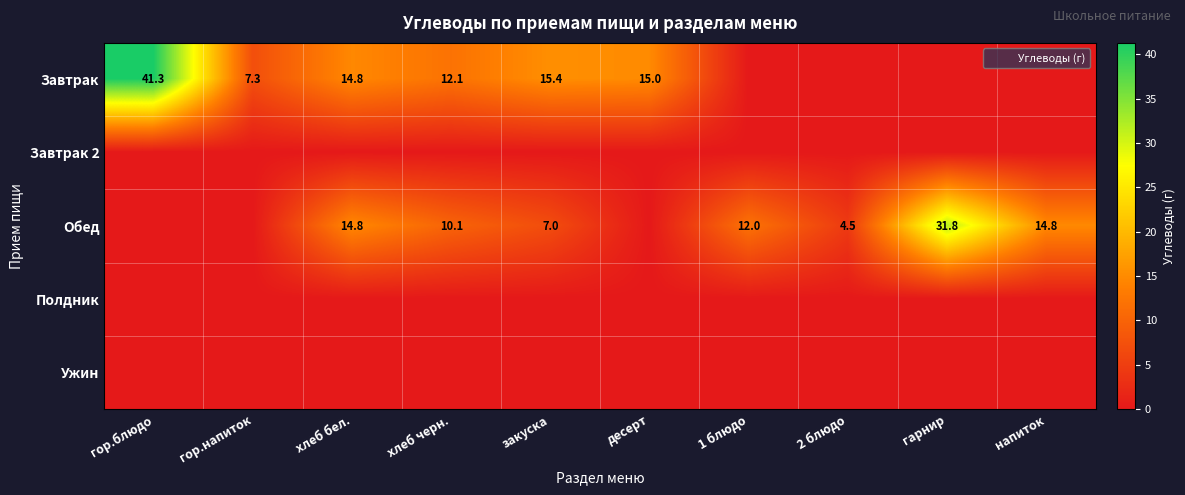

The value of Завтрак 2 at гор.напиток is 0.0. True or false?

True